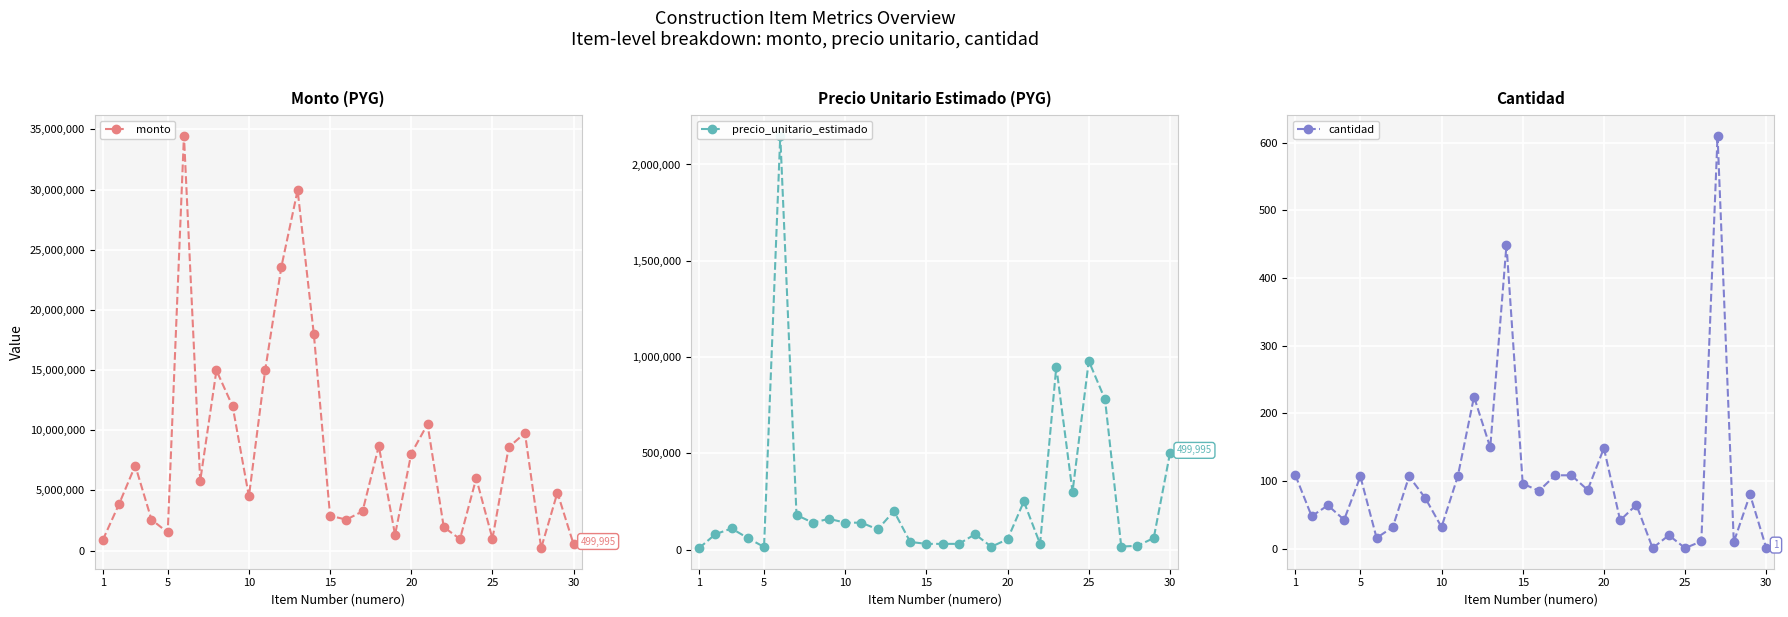

Where is the first local minimum for monto?

5